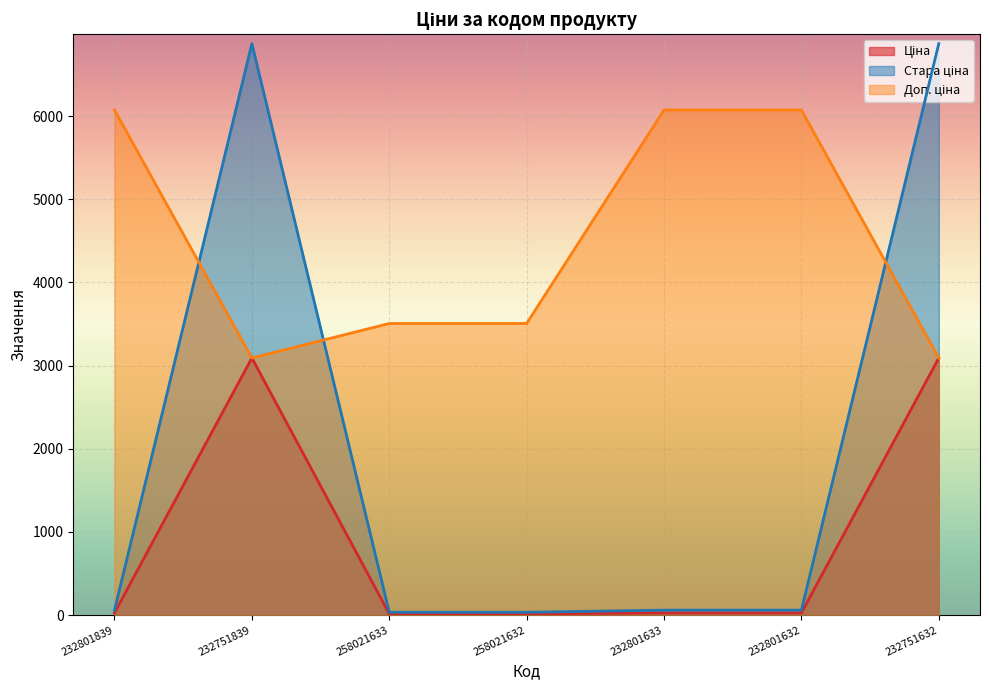

How many lines are shown in the chart?

3